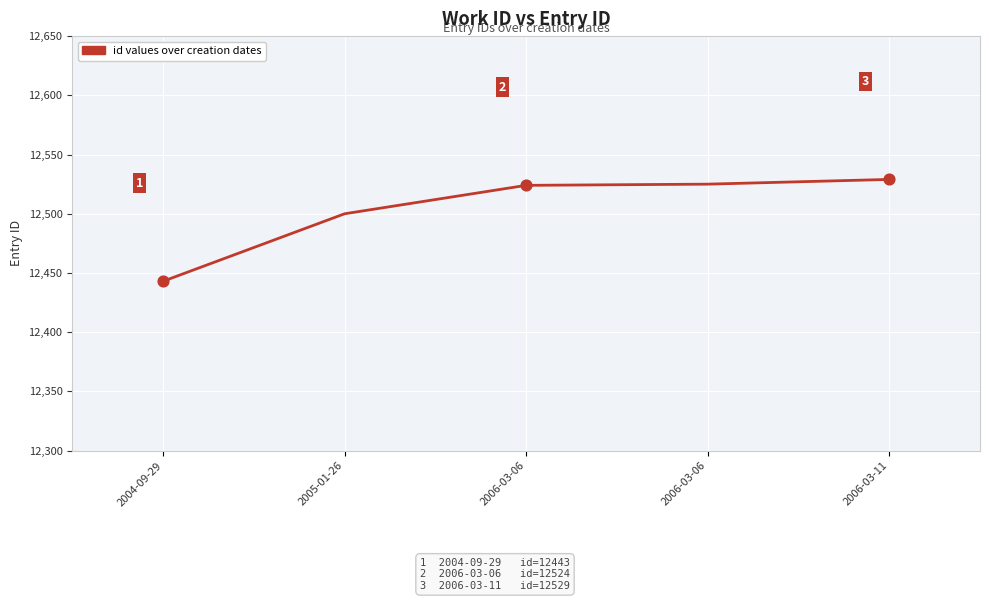

Which has a higher value, 2004-09-29 or 2005-01-26?

2005-01-26